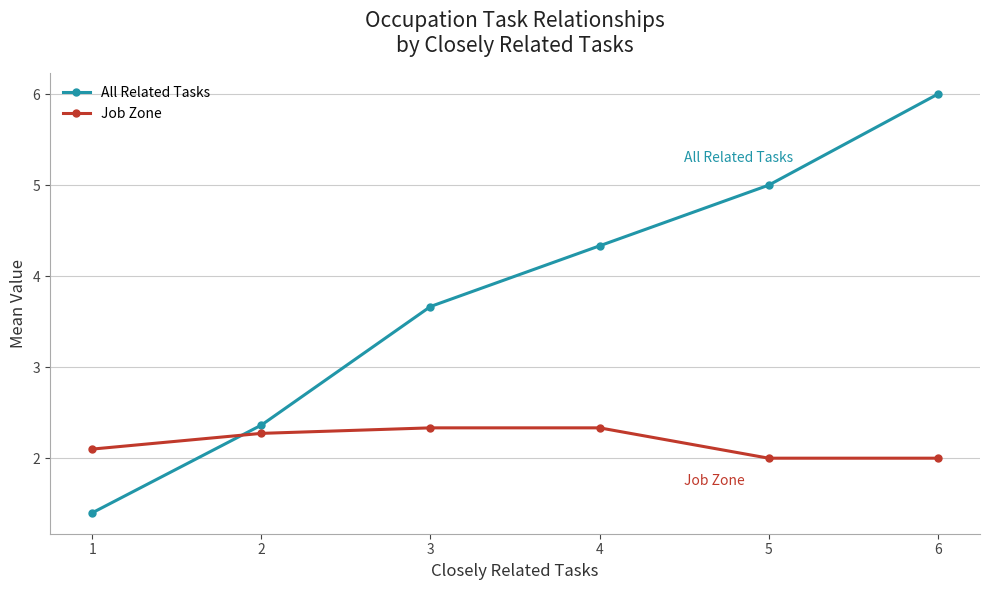

Which series has the widest spread of values?

All Related Tasks